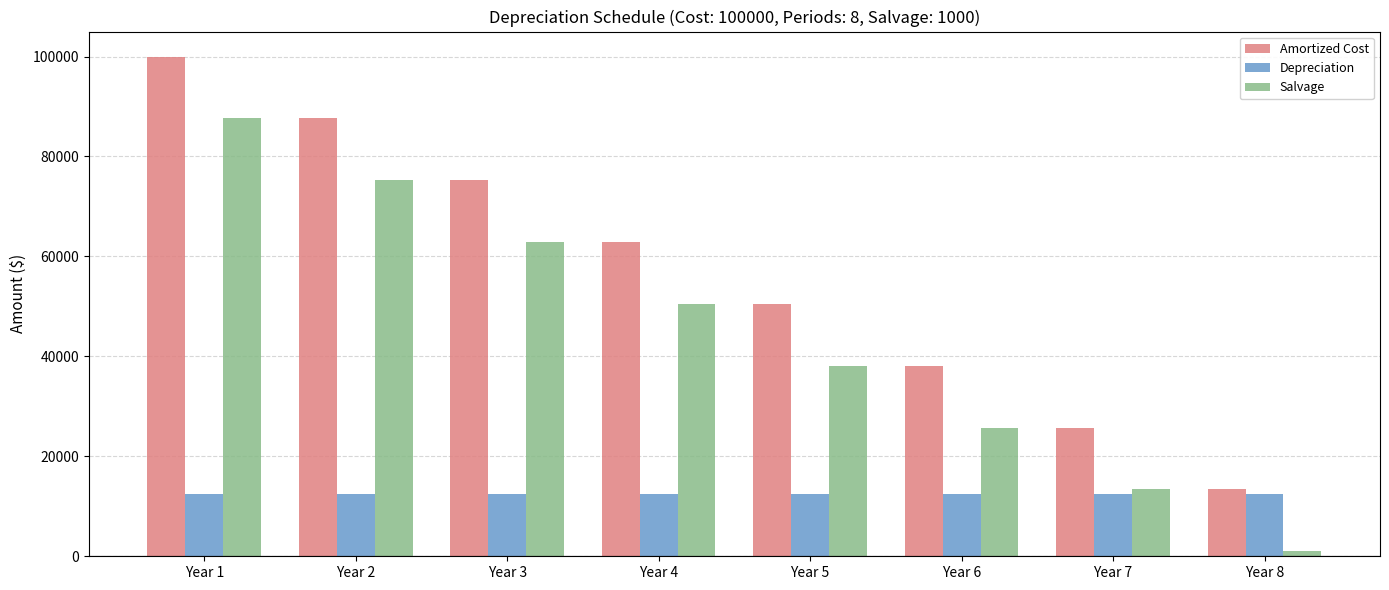

What is the difference between the Amortized Cost values at Year 4 and Year 6?

24750